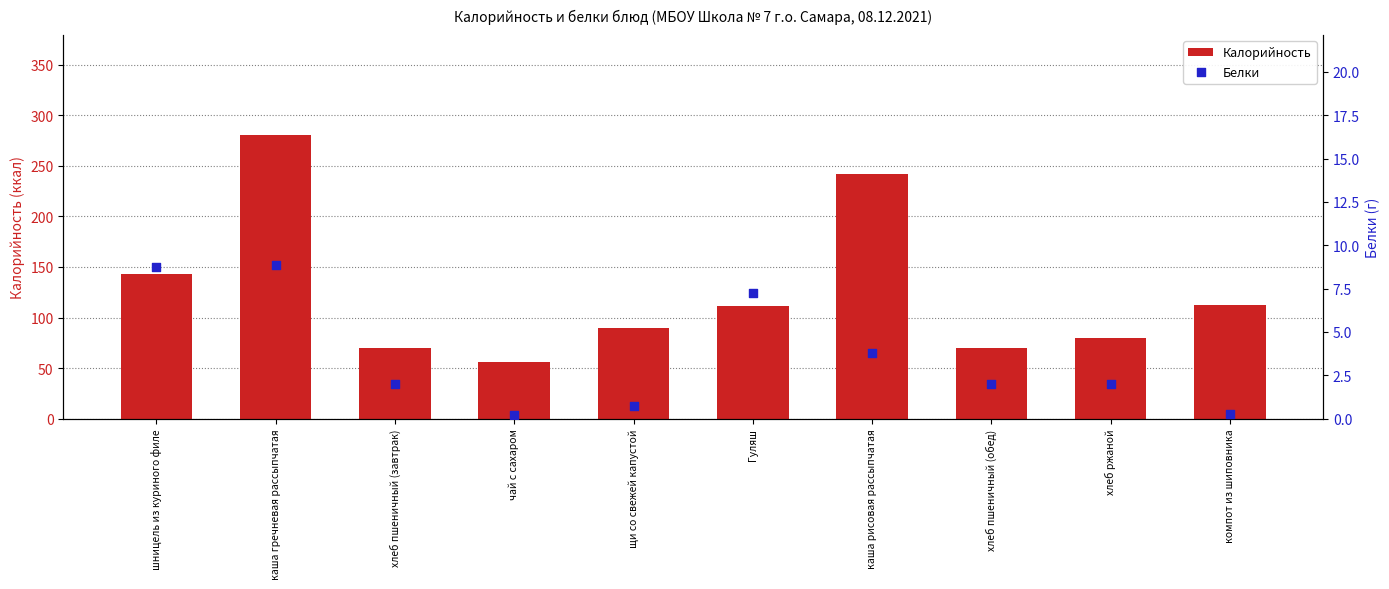

Which series has the largest total across all categories?

Калорийность